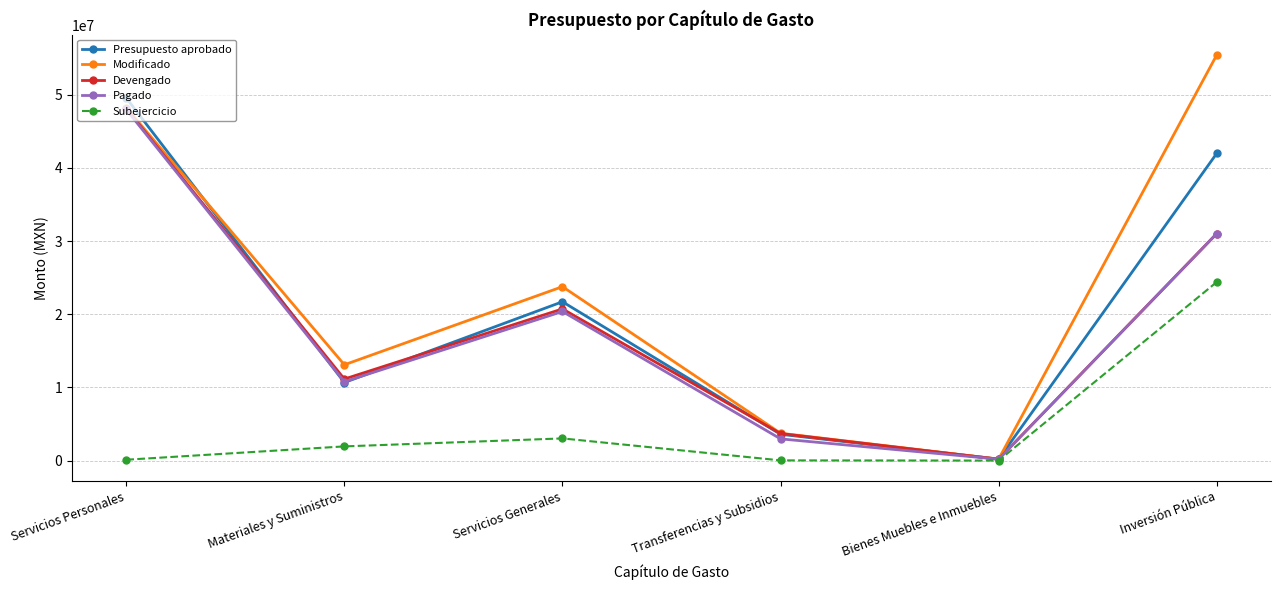

How many lines are shown in the chart?

5